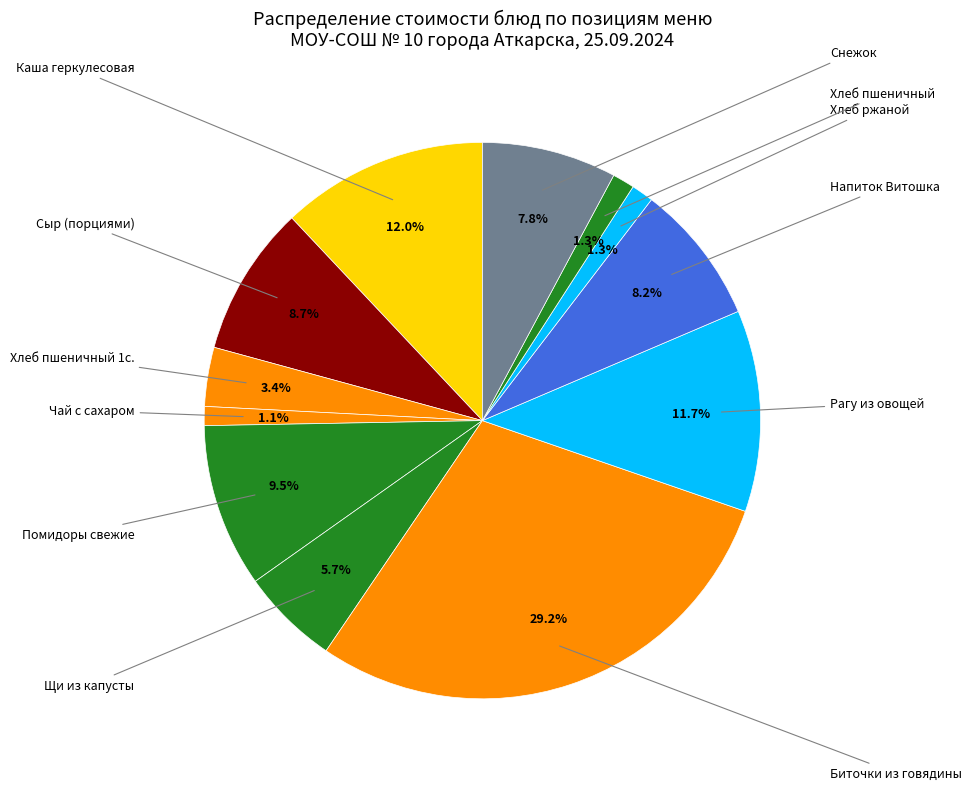

How many slices are in this pie chart?

12